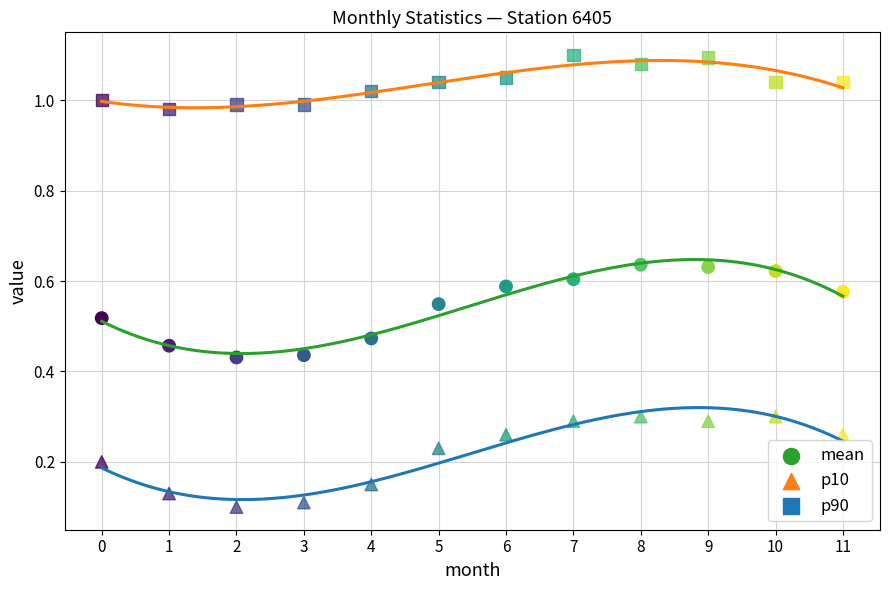

How many data points are displayed?

36